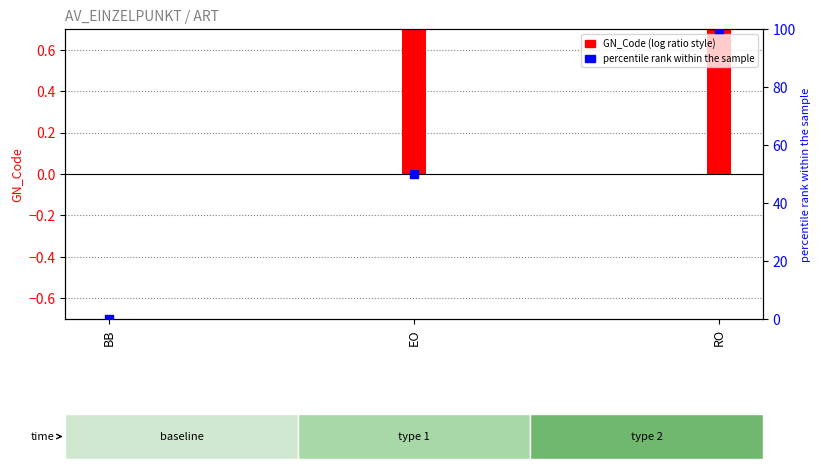

Which series contains the highest Y value?

percentile rank within the sample